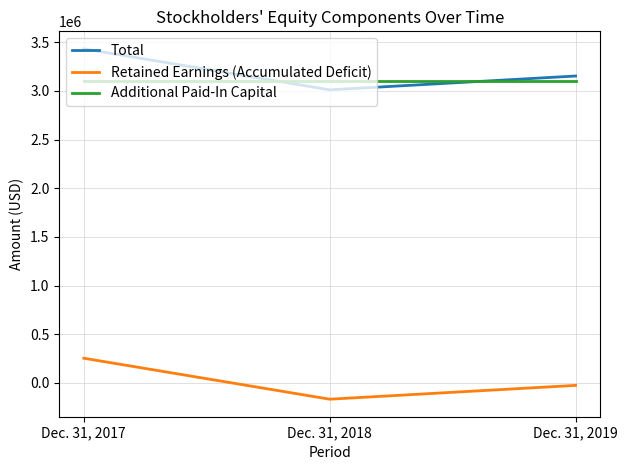

At how many categories does at least one series exceed 1276281?

3